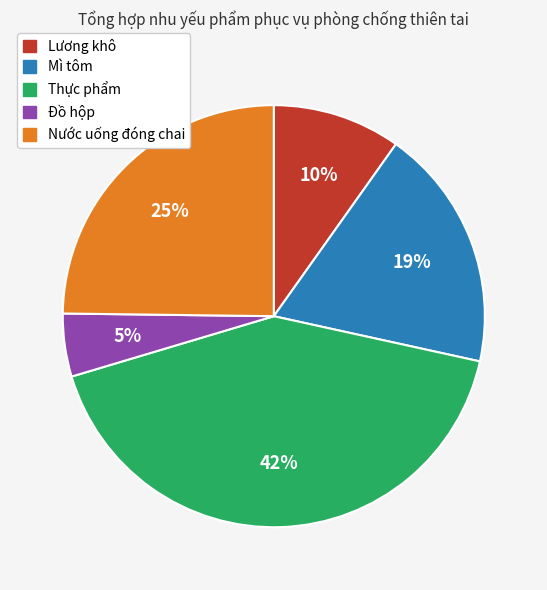

Count the number of slices in the pie.

5